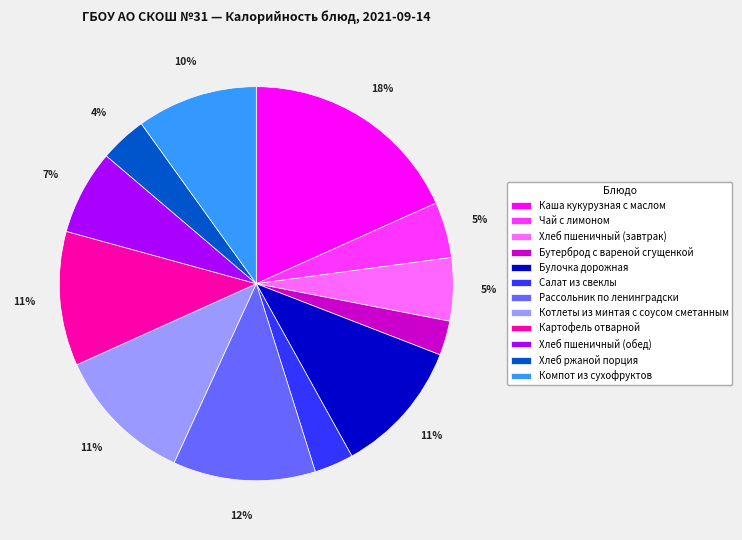

Is Булочка дорожная the majority of the pie?

No